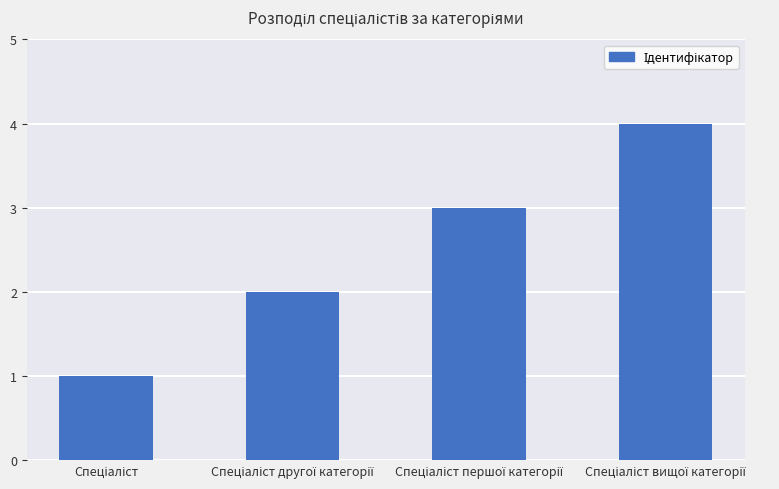

What is the maximum value shown in the chart?

4